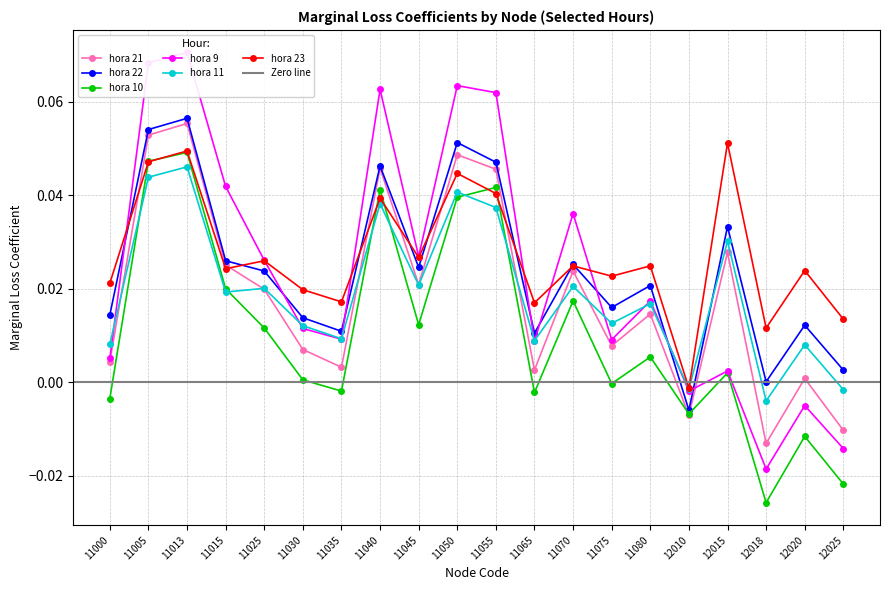

At which category is the sum across all series the highest?

11013